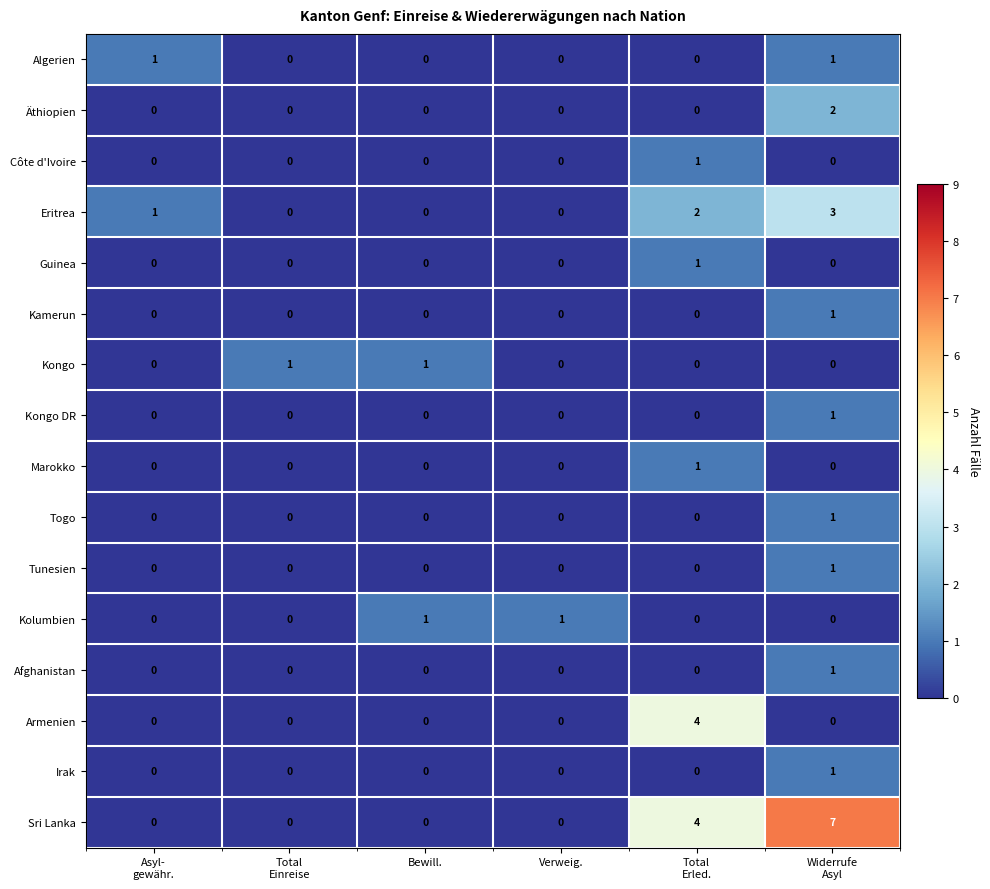

What is the highest value of the Sri Lanka series?

7